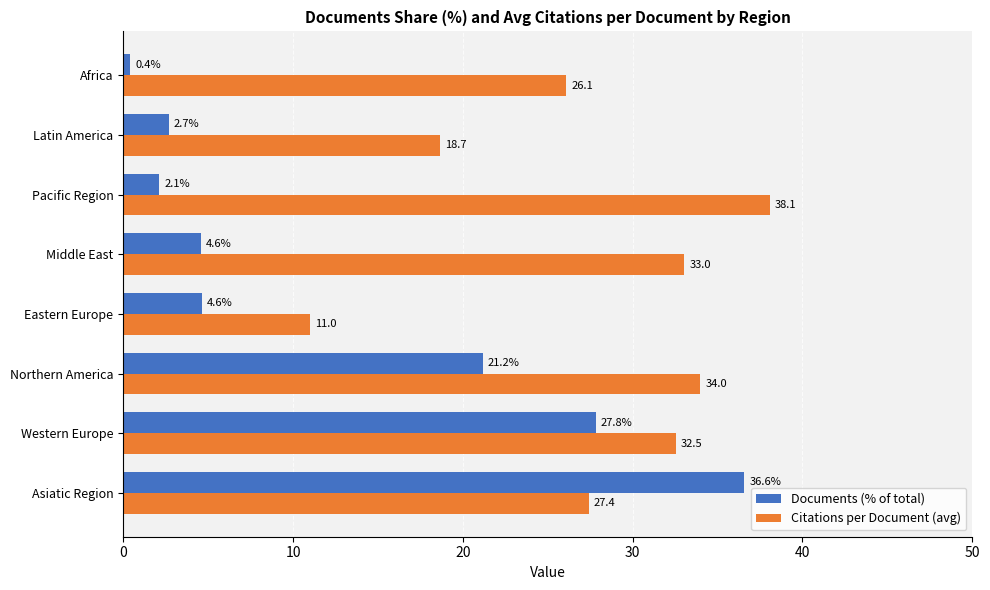

Which category has the highest value across all series?

Pacific Region